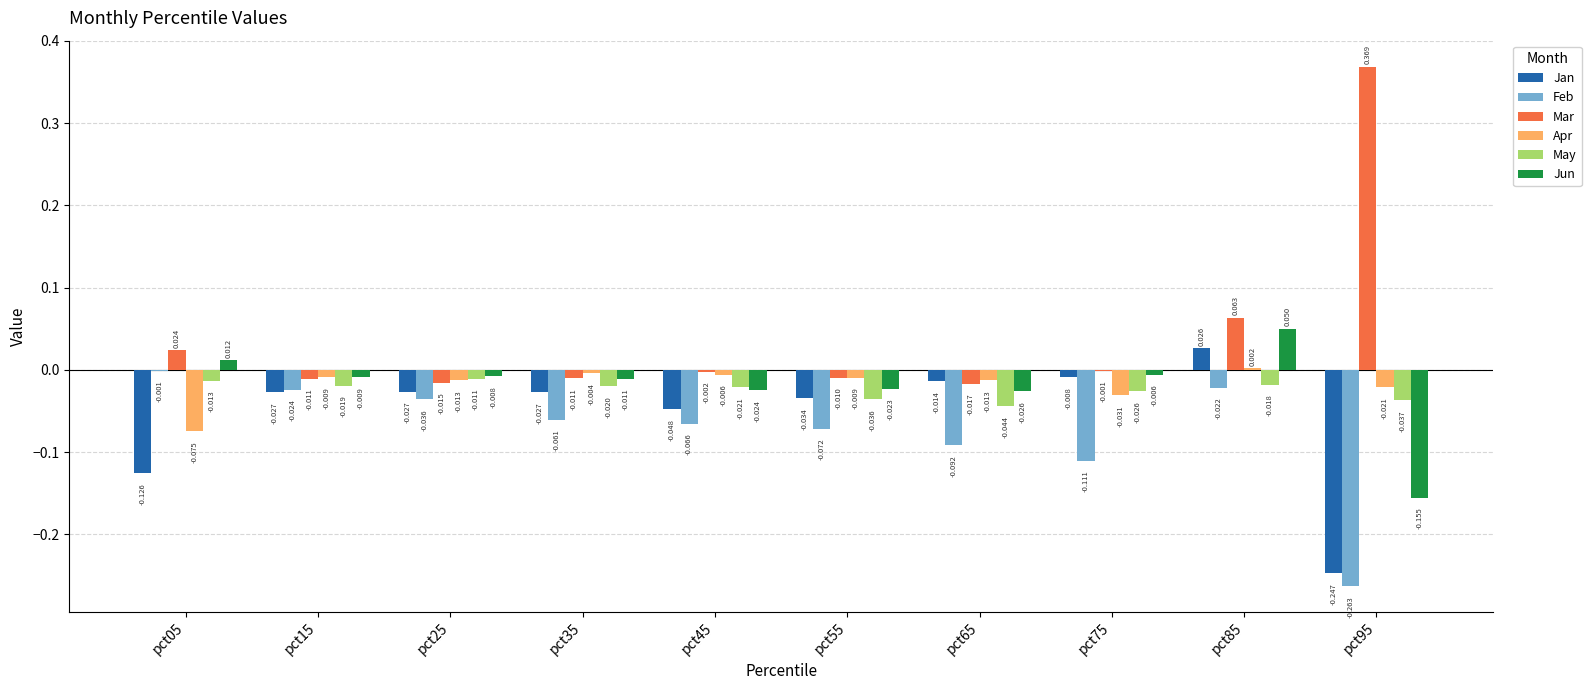

How many categories are shown in the chart?

10